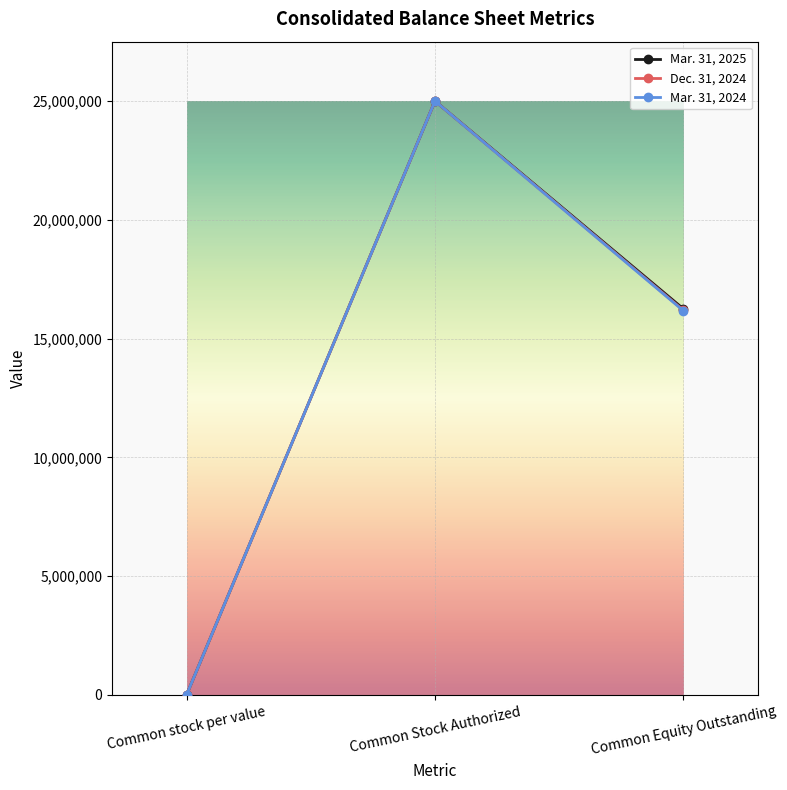

What is the value of the Dec. 31, 2024 point at the 2nd from the left?

25000000